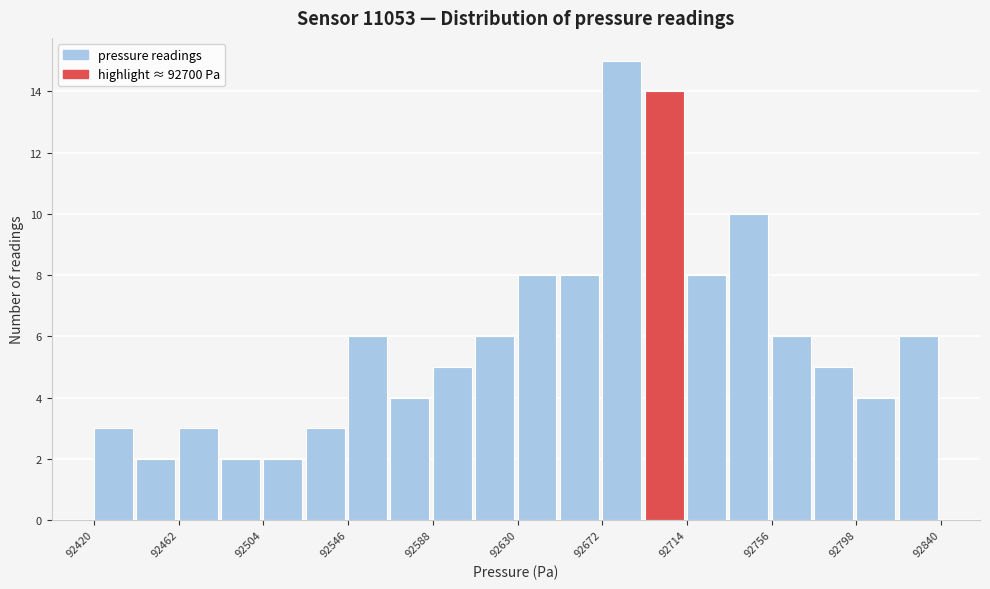

Reading left to right, transcribe this chart: for each bar, give the range it covers on the x-axis and its height. Neither the bar edges nor the heights are printed on the chart, so give them approximately, as read against the axes.

92420 to 92441: 3
92441 to 92462: 2
92462 to 92483: 3
92483 to 92504: 2
92504 to 92525: 2
92525 to 92546: 3
92546 to 92567: 6
92567 to 92588: 4
92588 to 92609: 5
92609 to 92630: 6
92630 to 92651: 8
92651 to 92672: 8
92672 to 92693: 15
92693 to 92714: 14
92714 to 92735: 8
92735 to 92756: 10
92756 to 92777: 6
92777 to 92798: 5
92798 to 92819: 4
92819 to 92840: 6